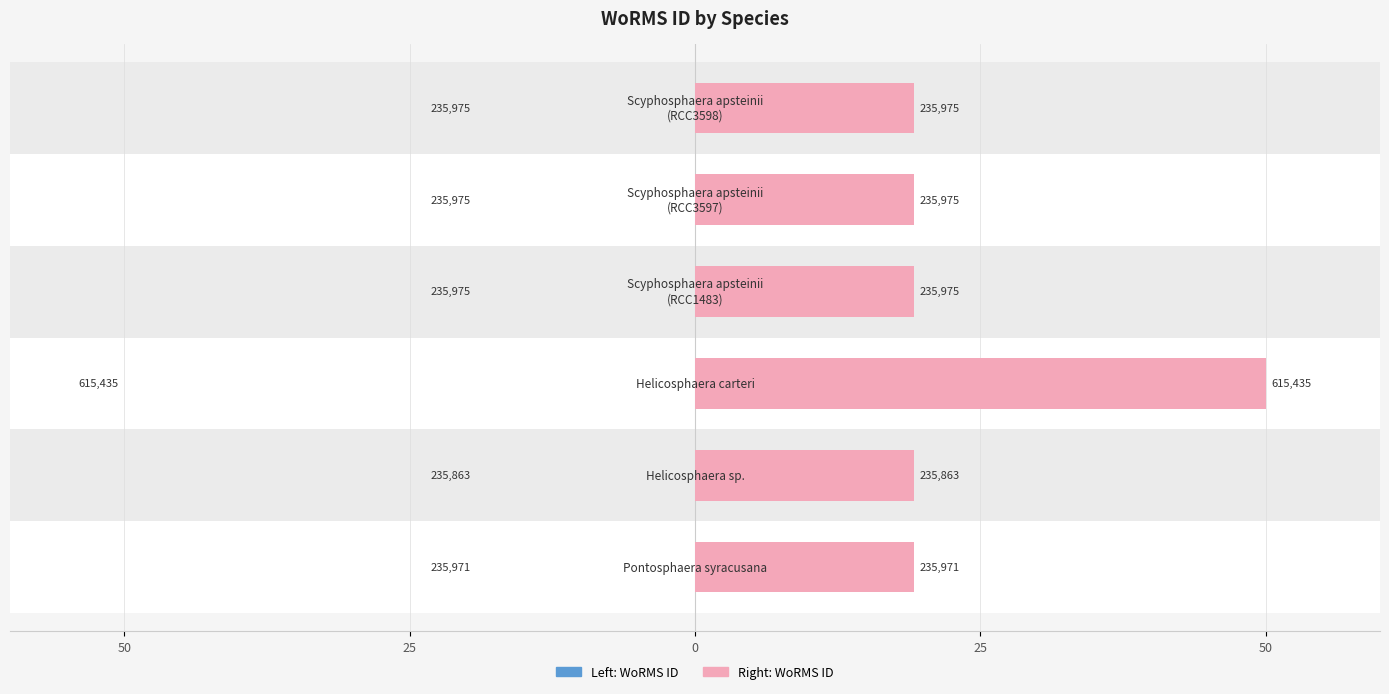

How many bars are there in each group?

2